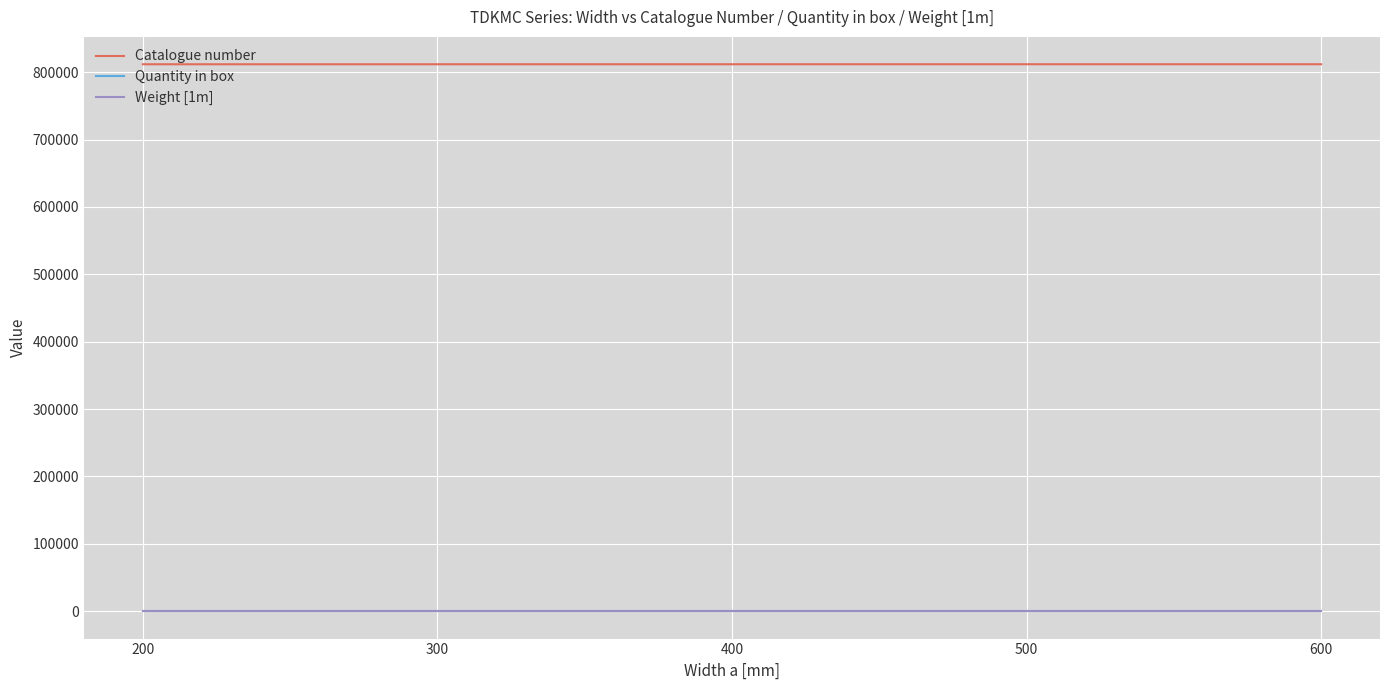

True or false: Quantity in box and Weight [1m] intersect in this chart.

False